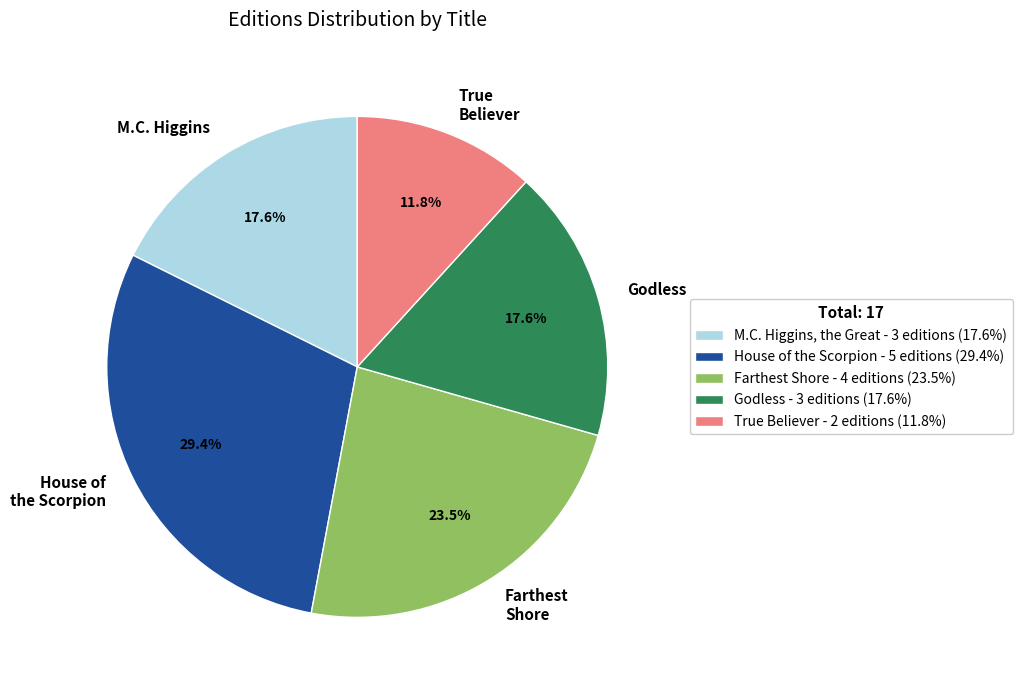

Does Godless represent more than half of the total?

No